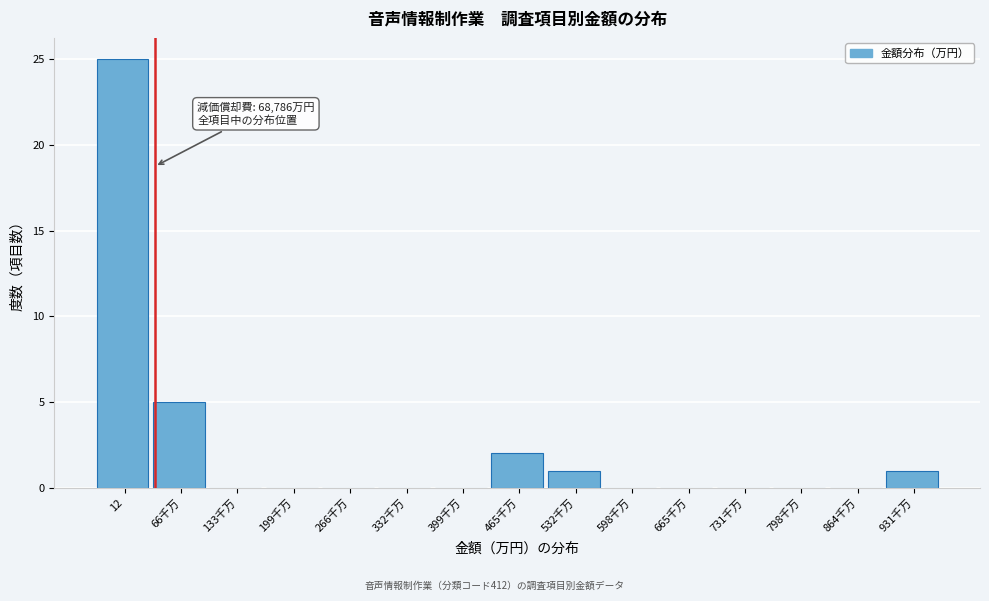

Reading left to right, what are all the values shown in this chart?

12=25	66千万=5	133千万=0	199千万=0	266千万=0	332千万=0	399千万=0	465千万=2	532千万=1	598千万=0	665千万=0	731千万=0	798千万=0	864千万=0	931千万=1